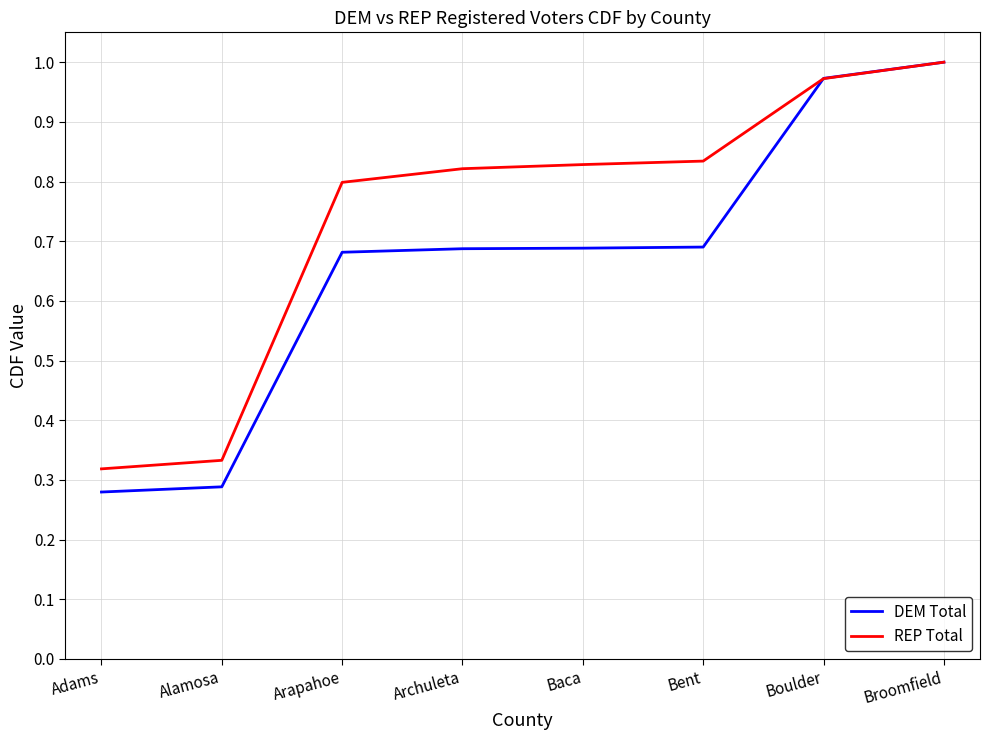

Rank the series by their average value, from lowest to highest.

DEM Total, REP Total